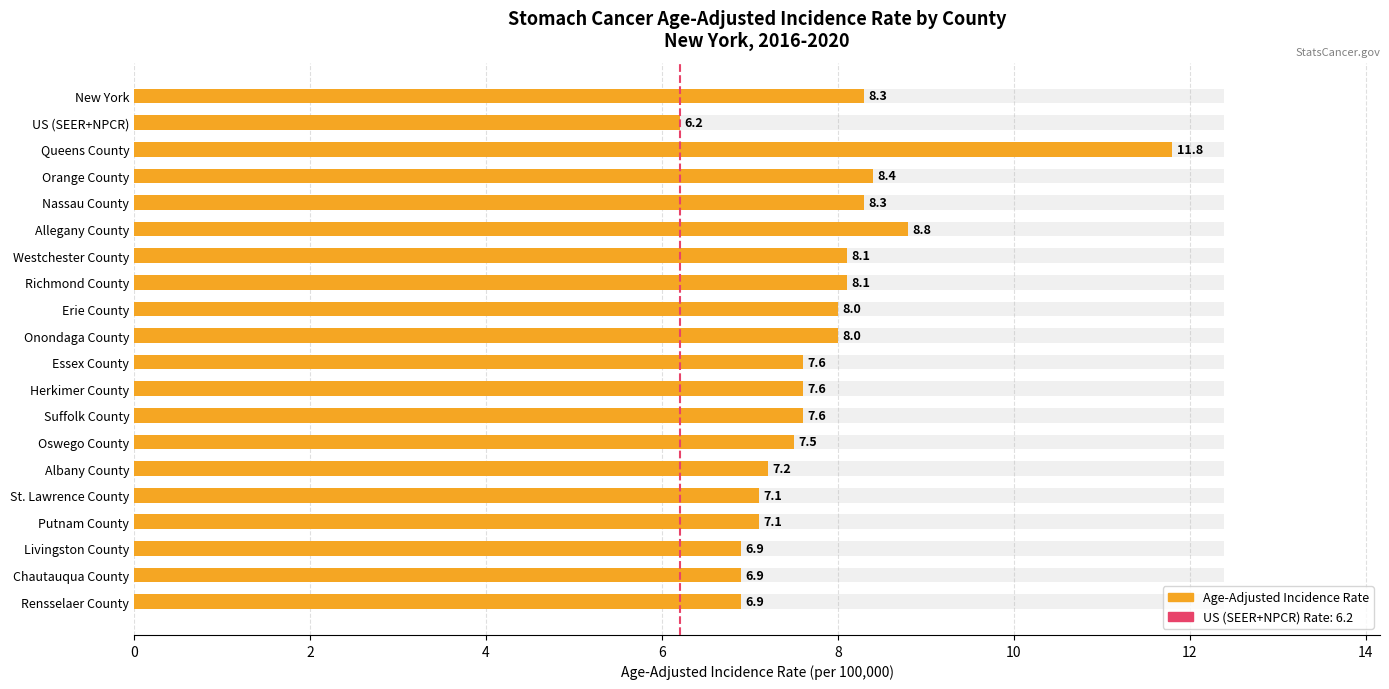

At which category does the chart reach its minimum across all series?

US (SEER+NPCR)